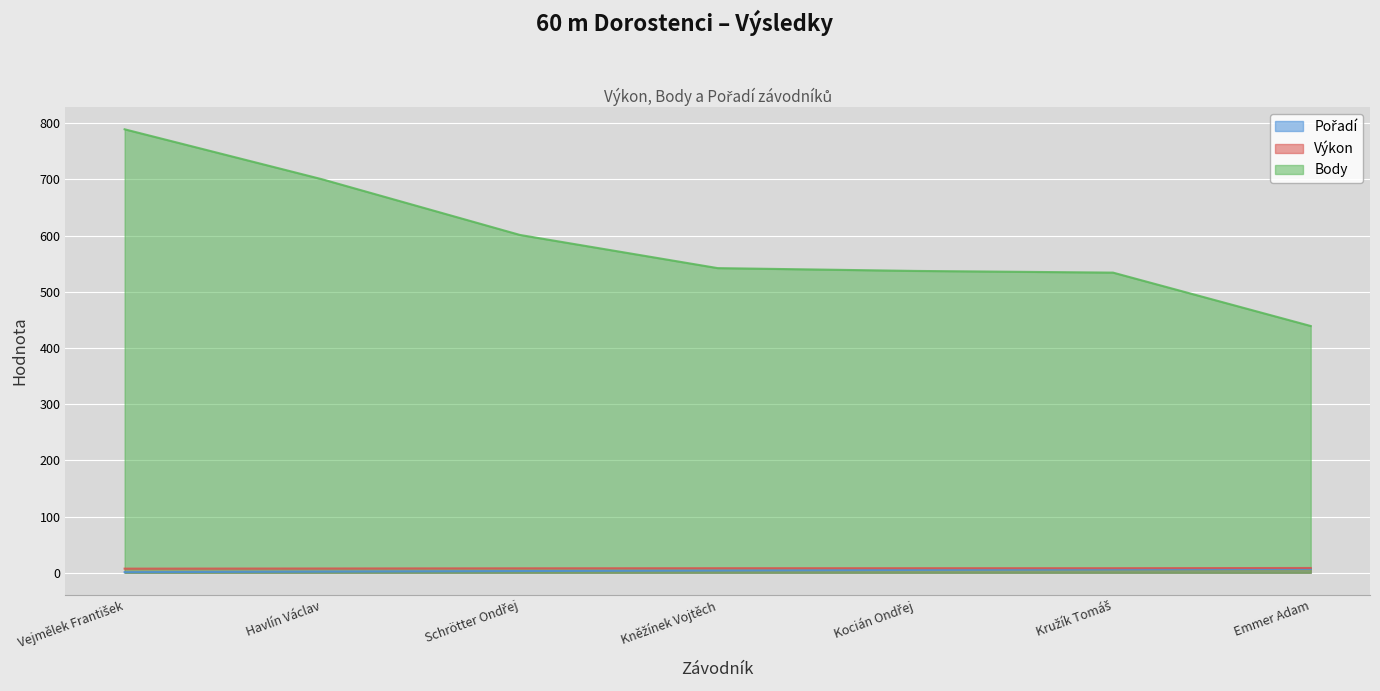

What is the difference between the highest and lowest values at Vejmělek František?

788.0